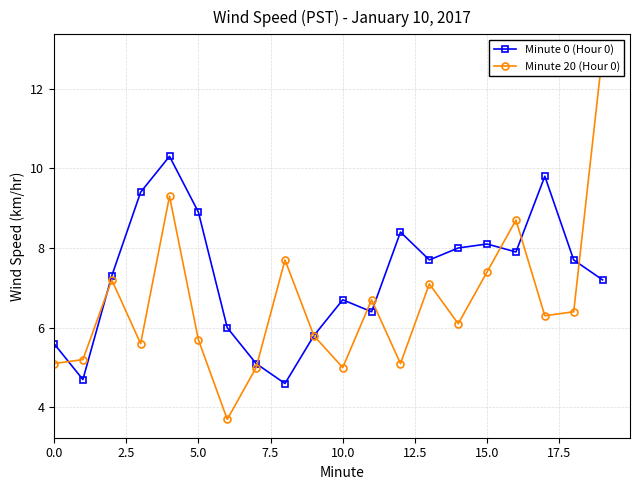

Is it true that Minute 0 (Hour 0) equals 10.3 at 15.0?

False